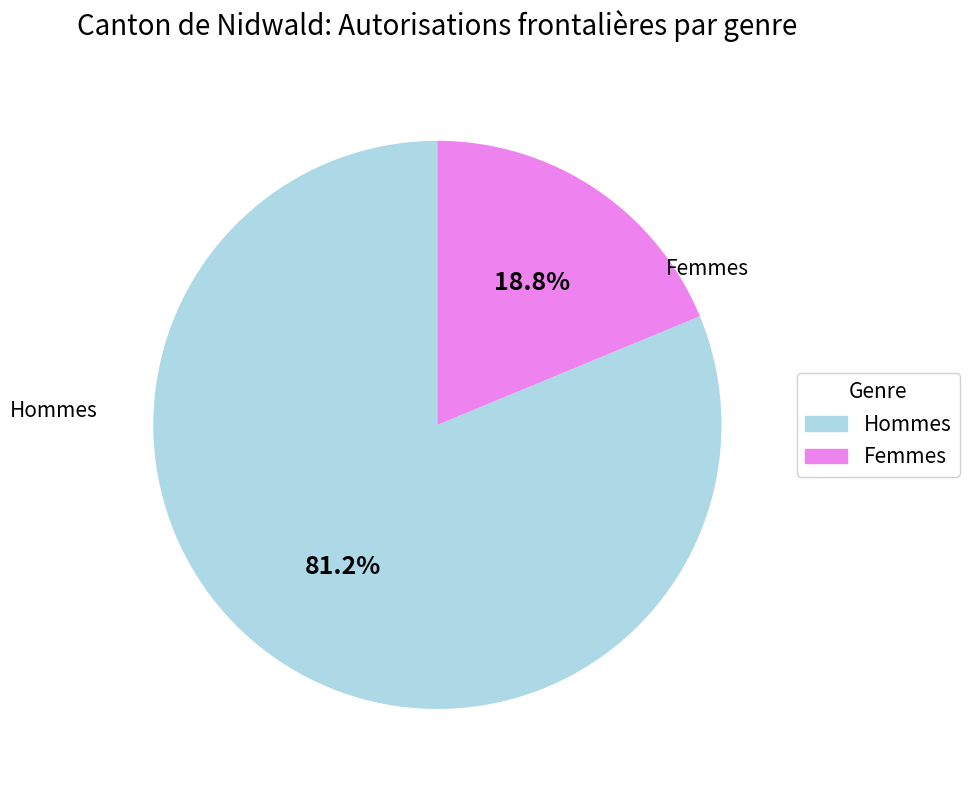

Which category has the smallest portion of the pie?

Femmes